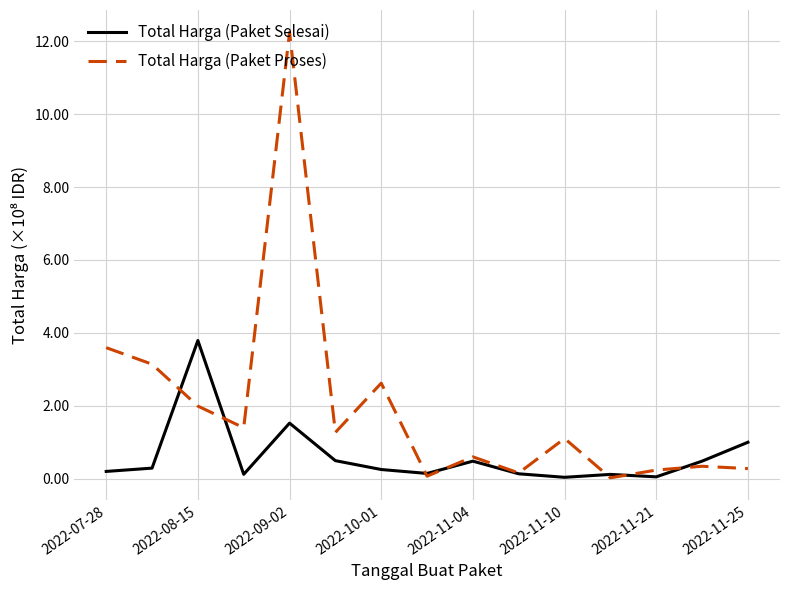

What is the greatest value displayed?

12.2